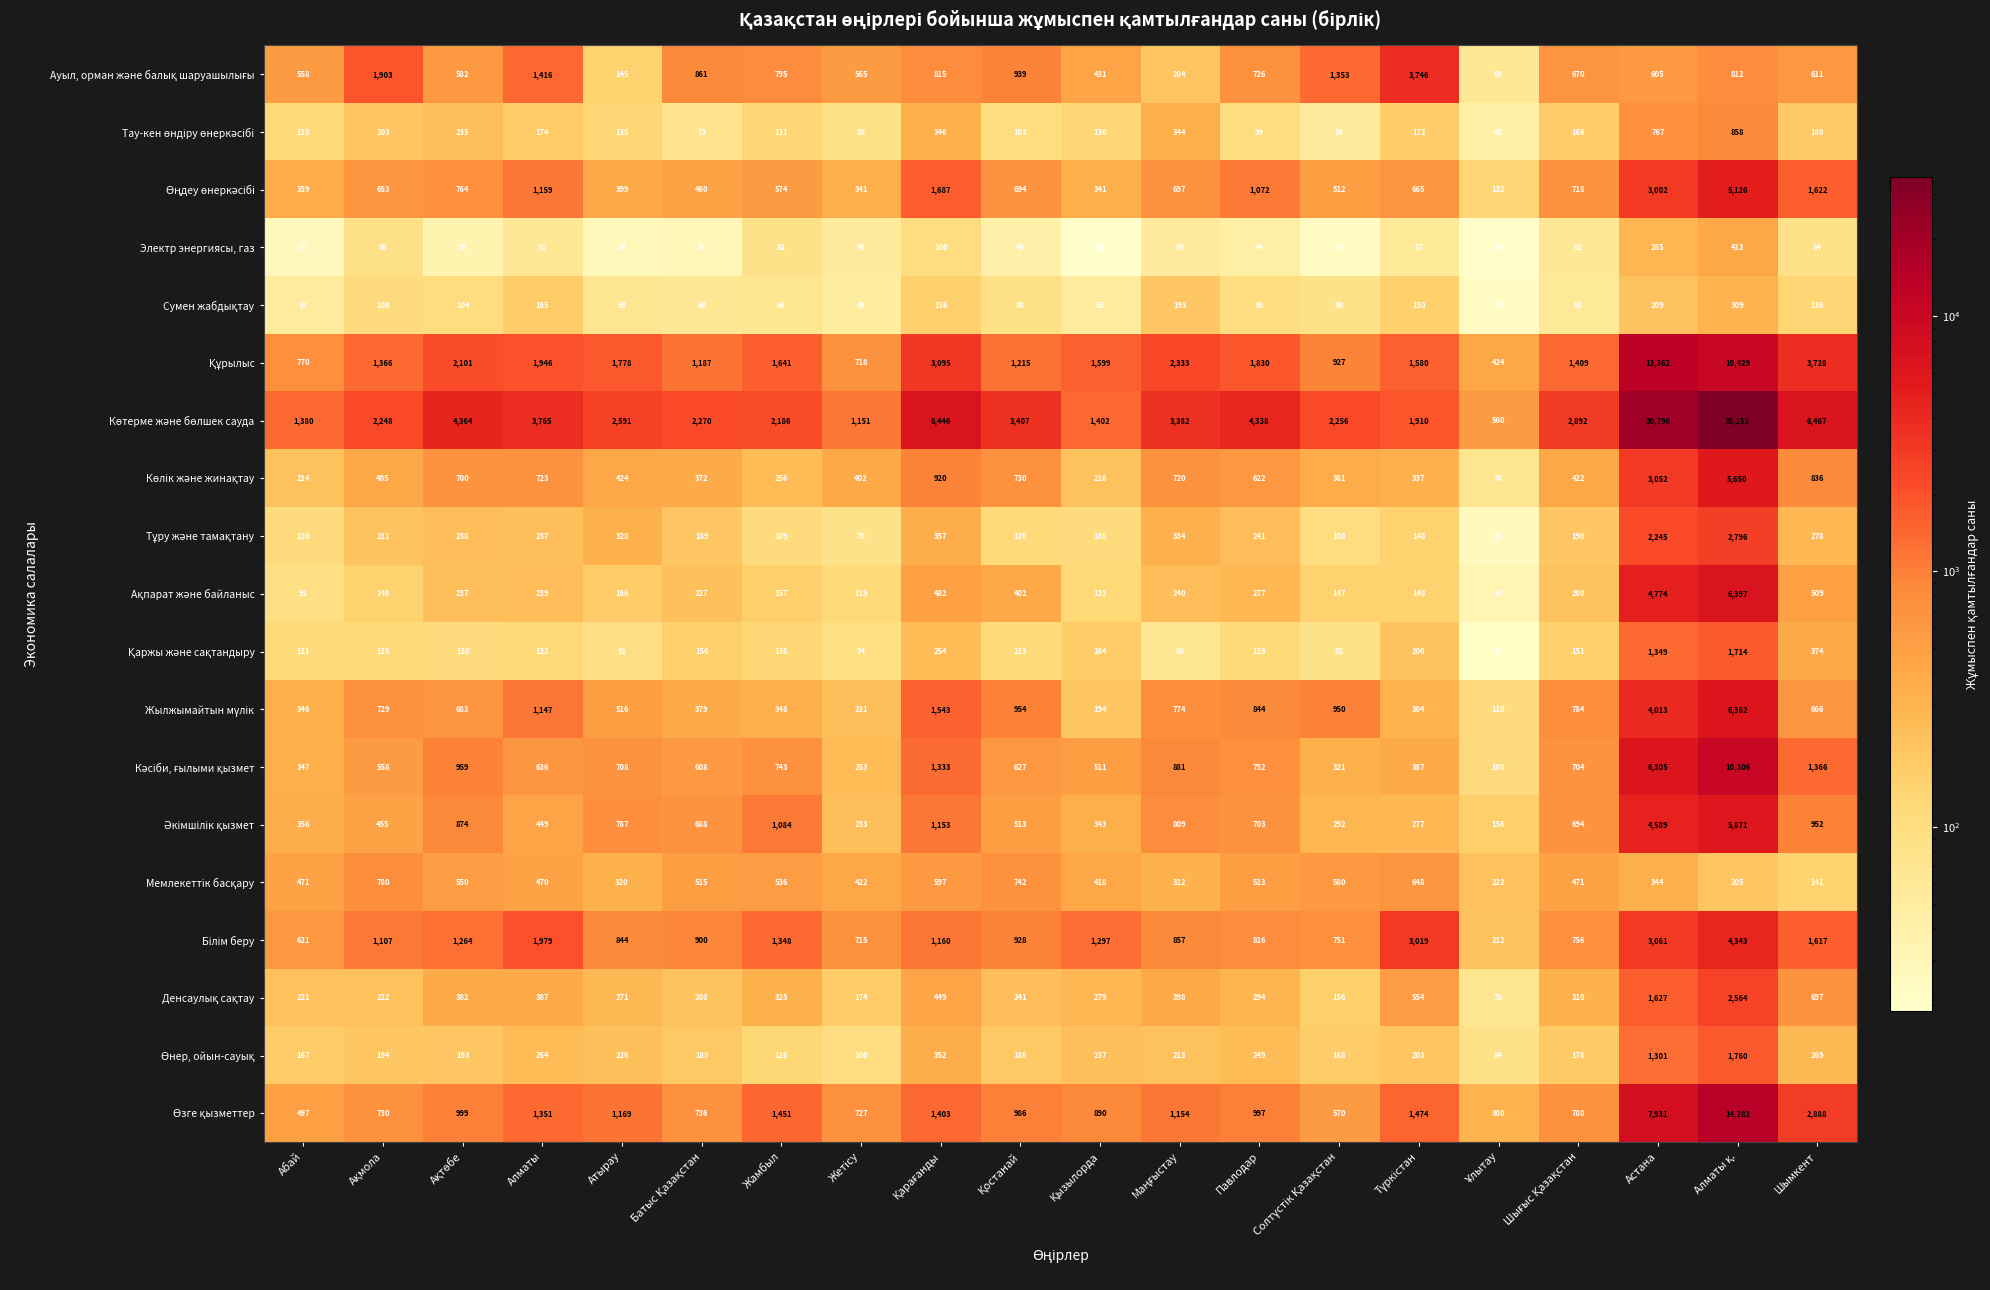

What is the sum of all Электр энергиясы, газ values?

1606